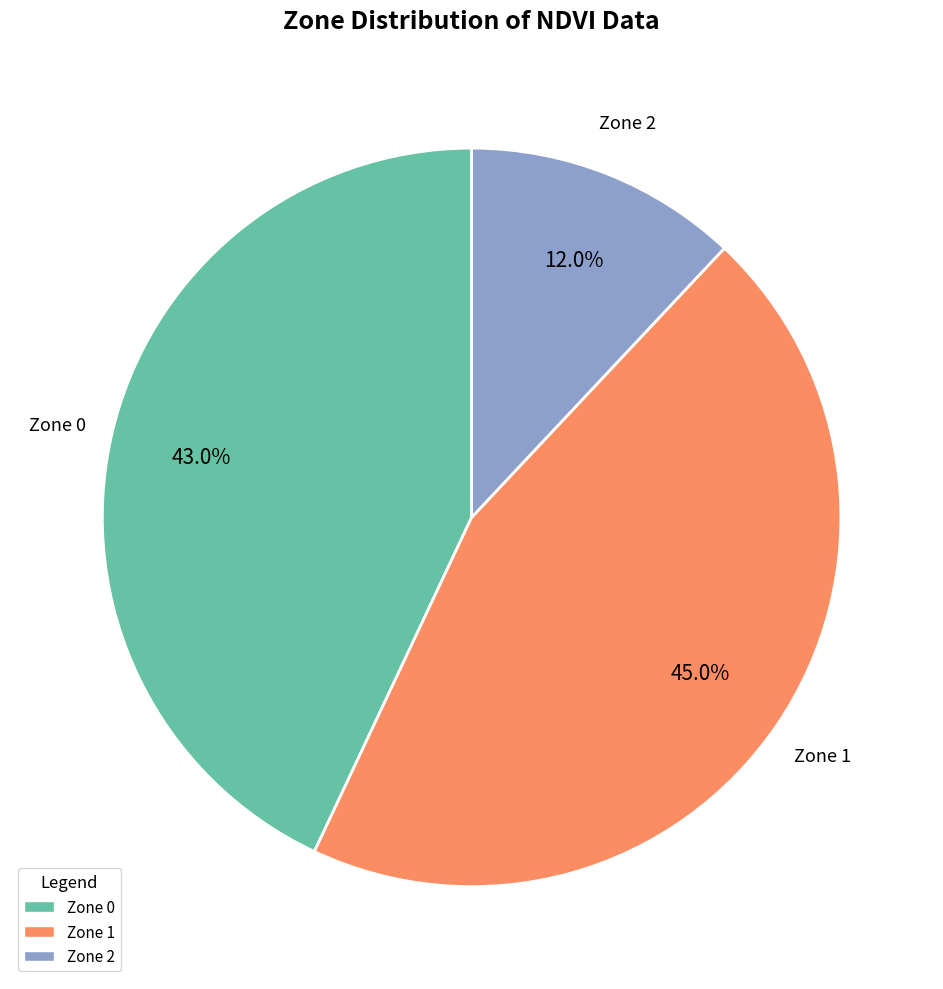

What is the largest slice in the pie chart?

Zone 1